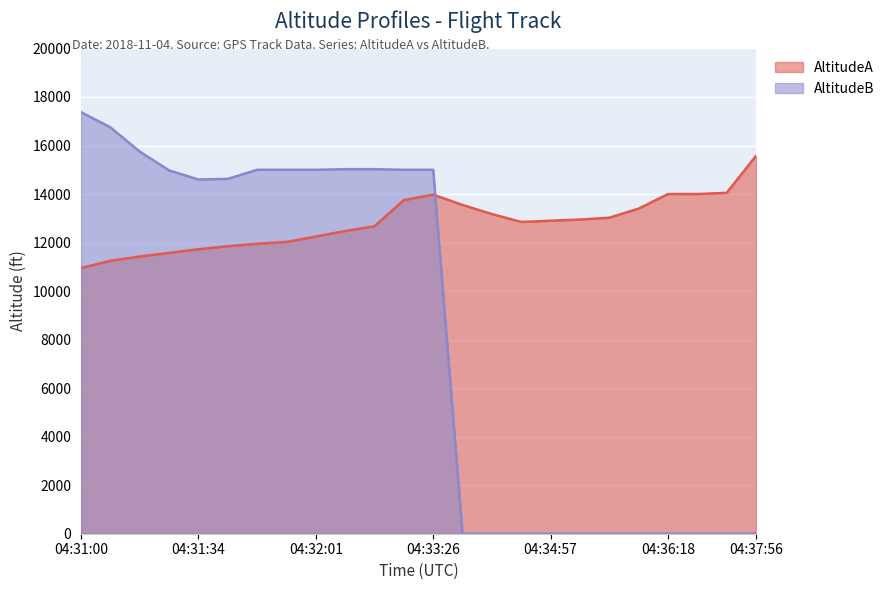

What is the lowest value of the AltitudeA series?

10950